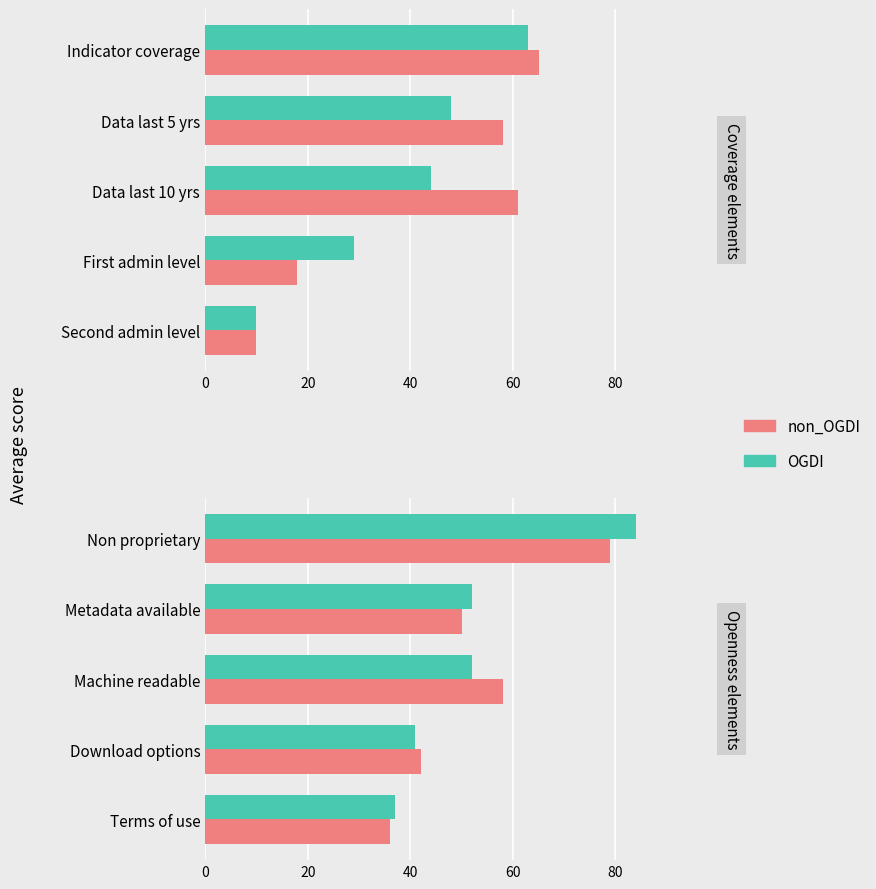

How many groups of bars are there?

5